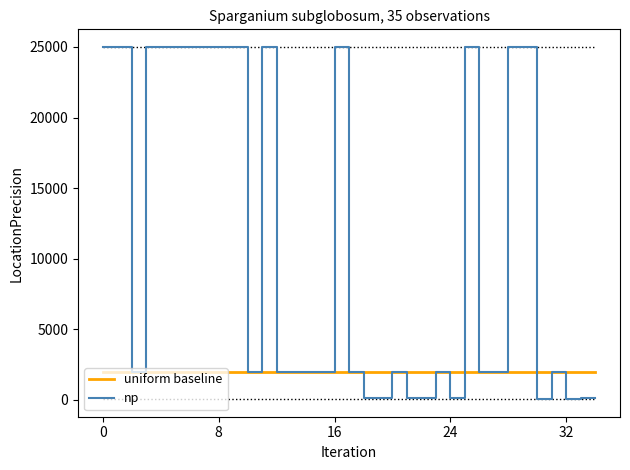

Which series has the widest spread of values?

np